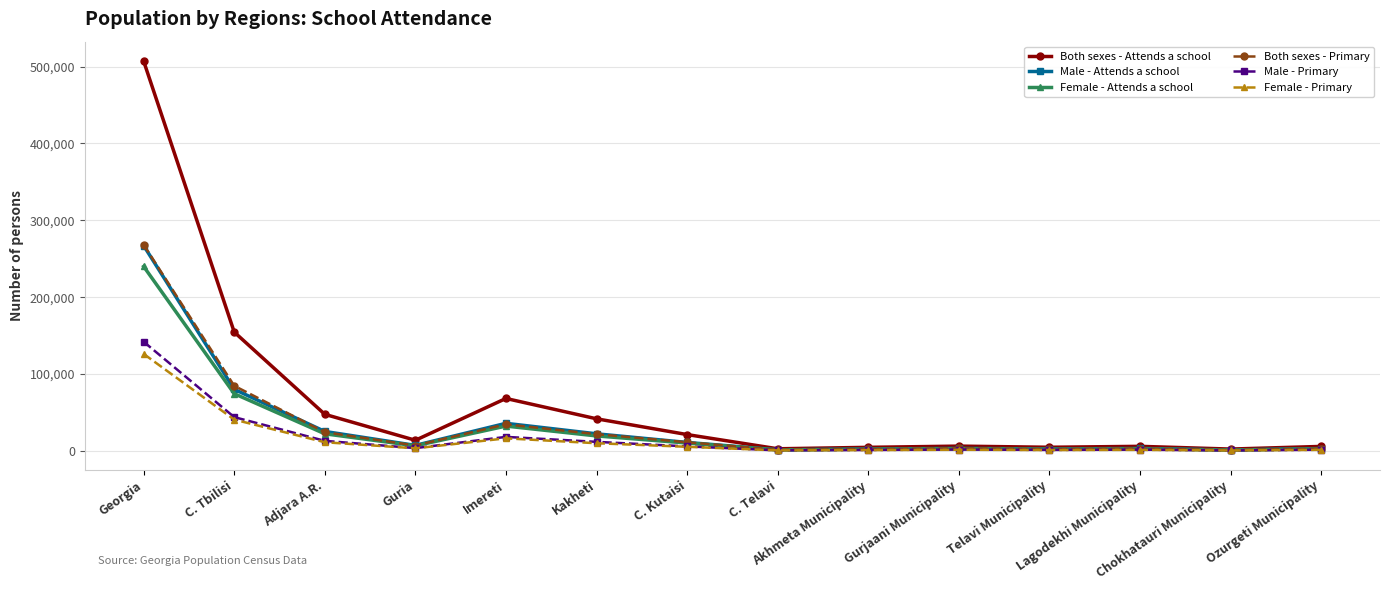

What is the spread (max minus min) of values at Guria?

10467